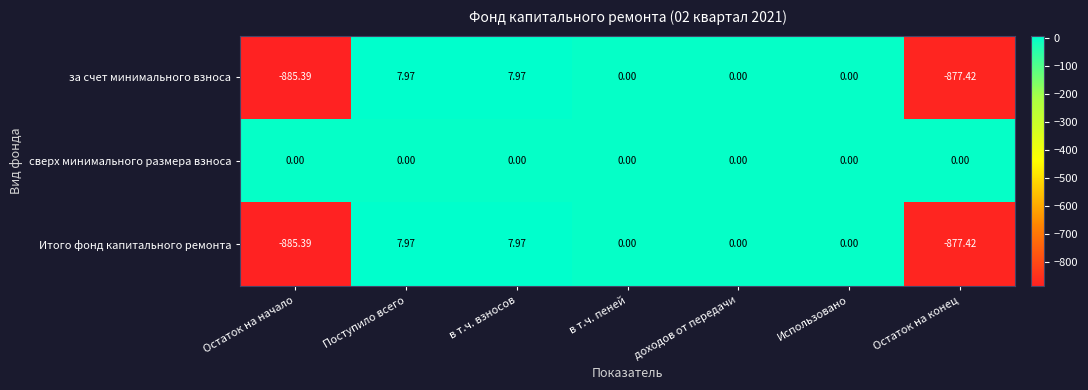

Which series has the largest total across all categories?

сверх минимального размера взноса